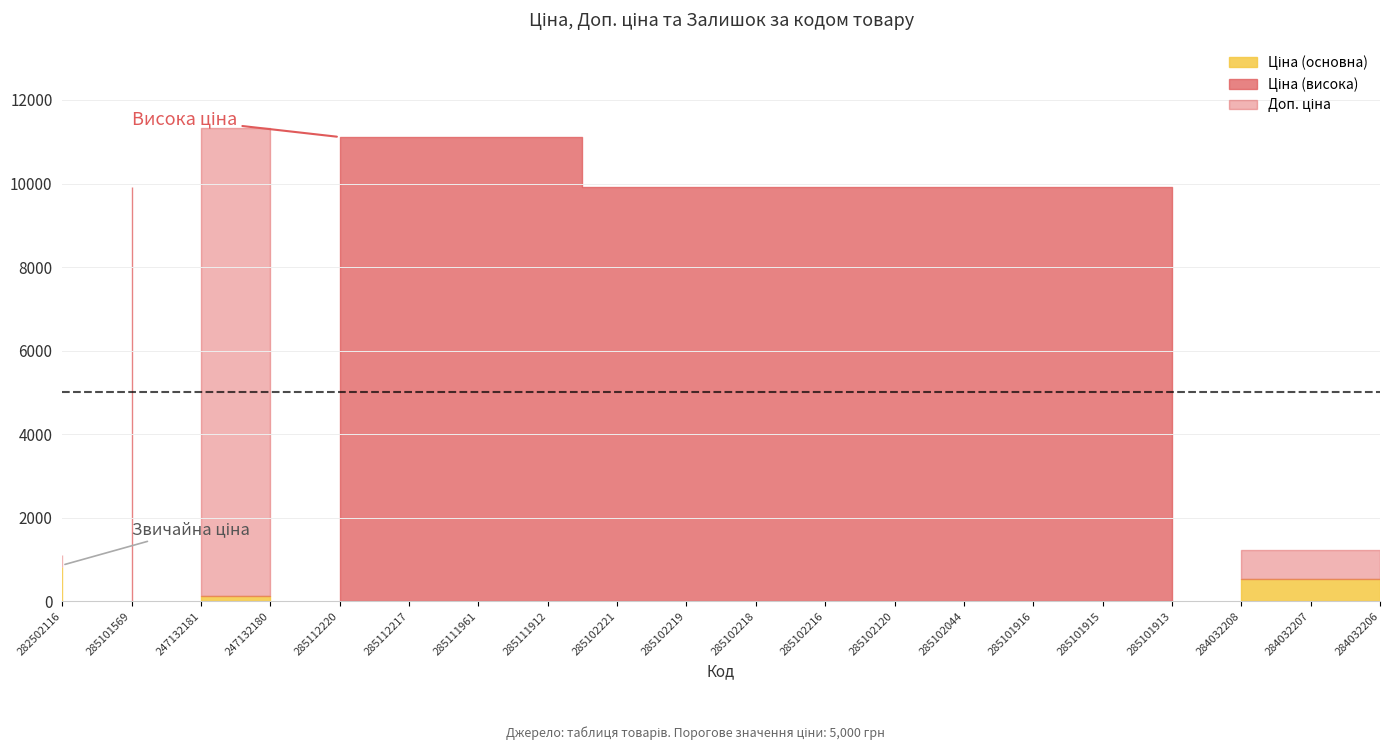

True or false: Ціна has a value of 72.5 at 247132181.

False